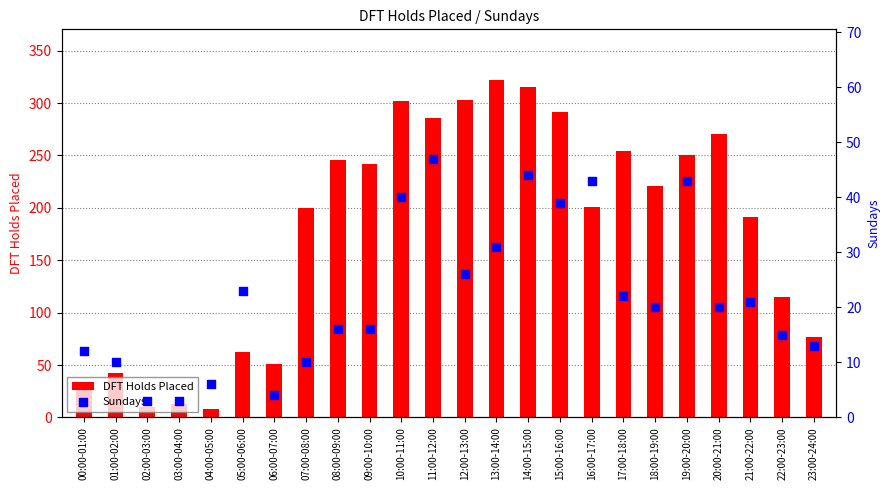

At which category is the sum across all series the highest?

14:00-15:00